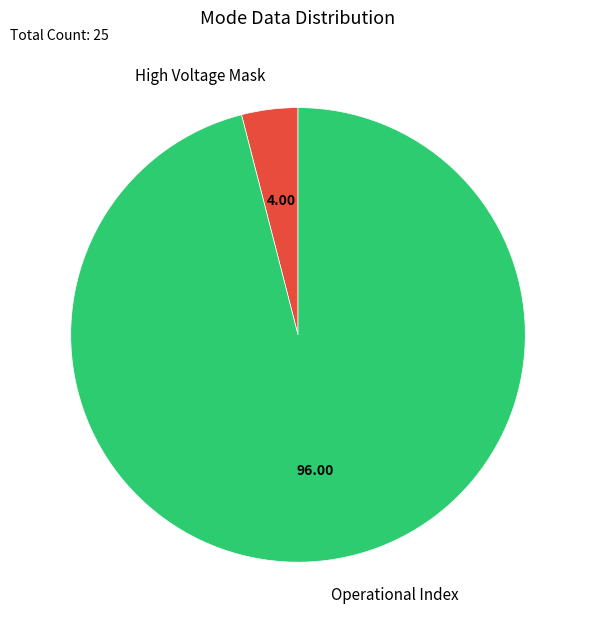

Which category has the biggest portion of the pie?

Operational Index